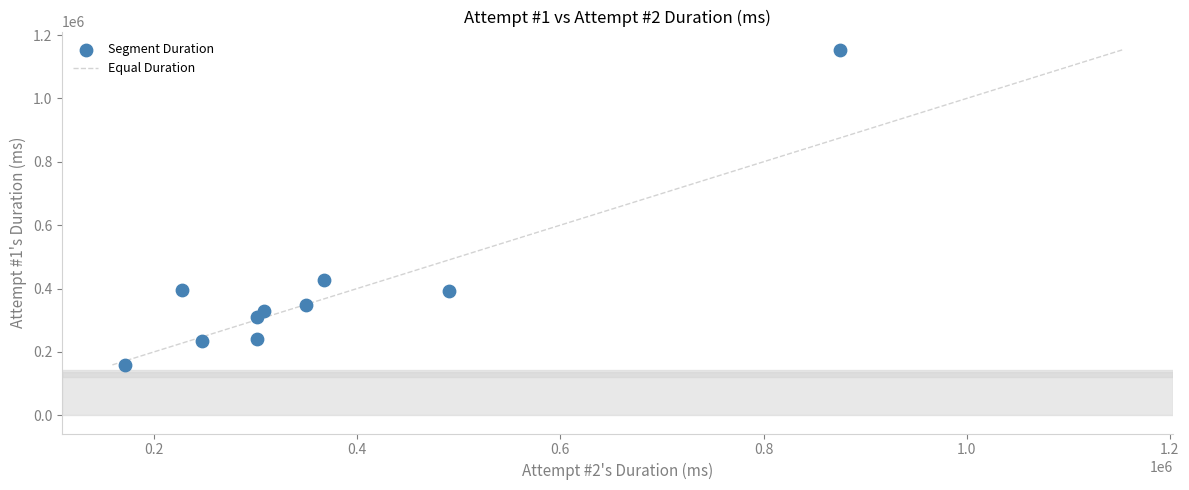

What is the range of X values (max minus min)?

703730